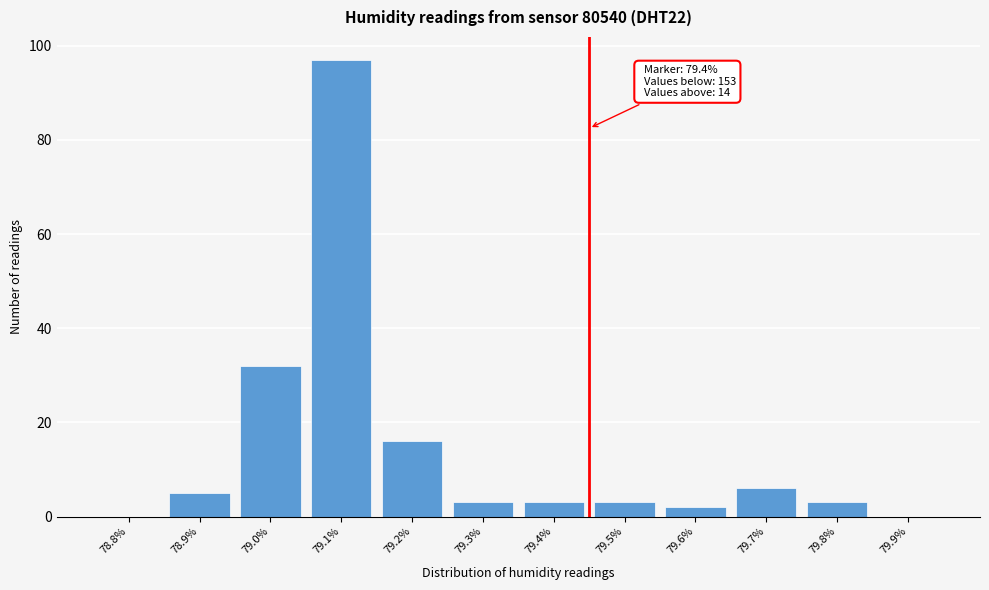

Reading left to right, what are all the values shown in this chart?

78.8%=0	78.9%=5	79.0%=32	79.1%=97	79.2%=16	79.3%=3	79.4%=3	79.5%=3	79.6%=2	79.7%=6	79.8%=3	79.9%=0